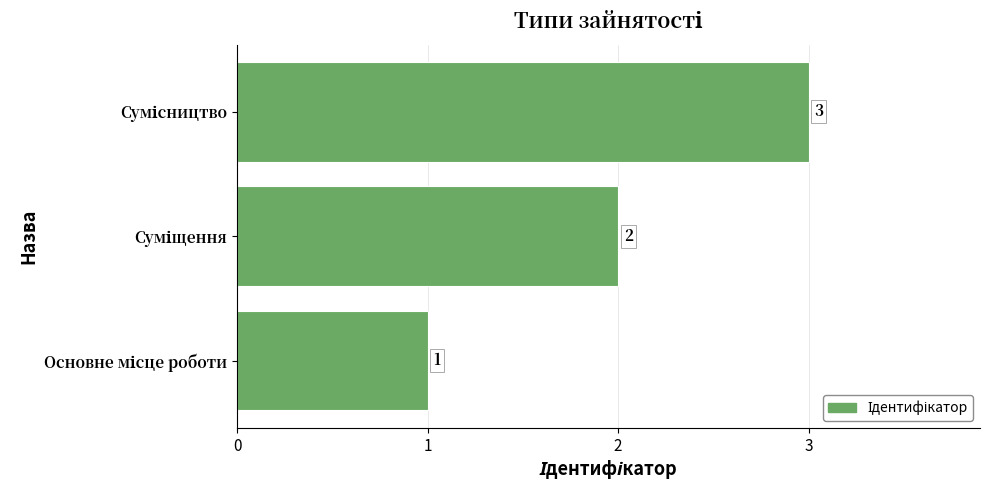

How many distinct data groups are displayed?

1